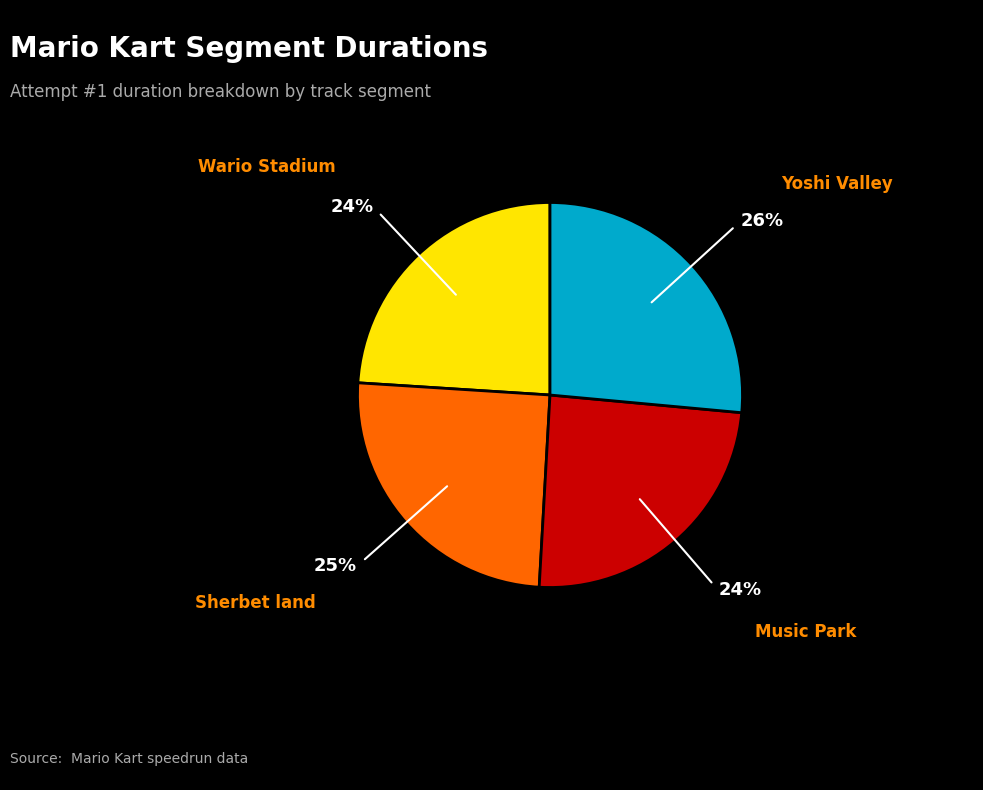

To the nearest percent, what portion does Yoshi Valley represent?

26%